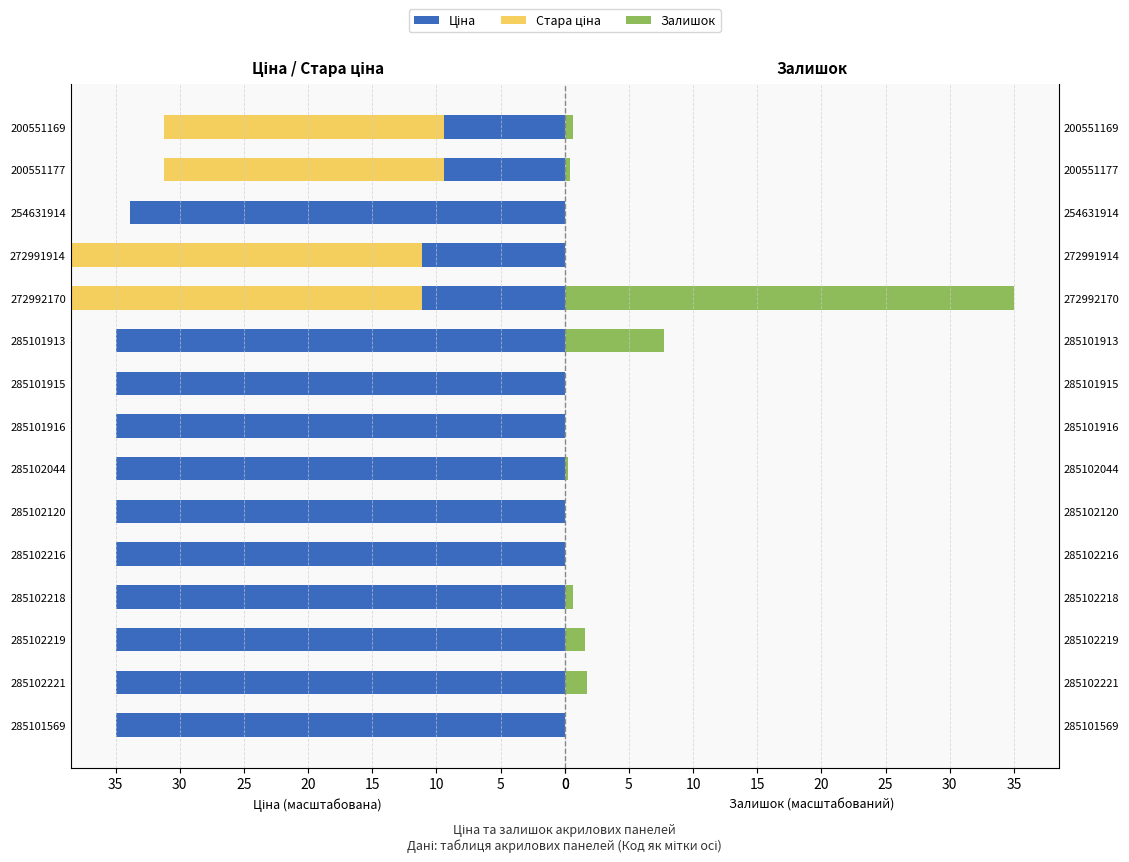

What is the total value across all series at 285101916?

35.0